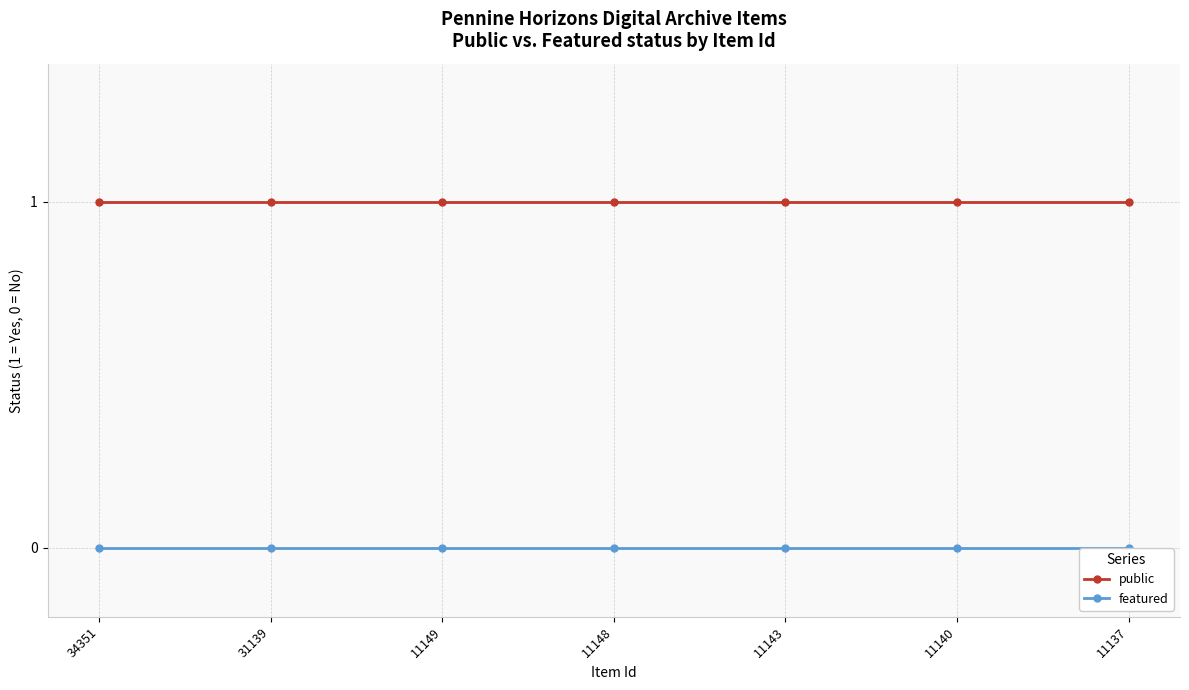

Which series has the largest total across all categories?

public